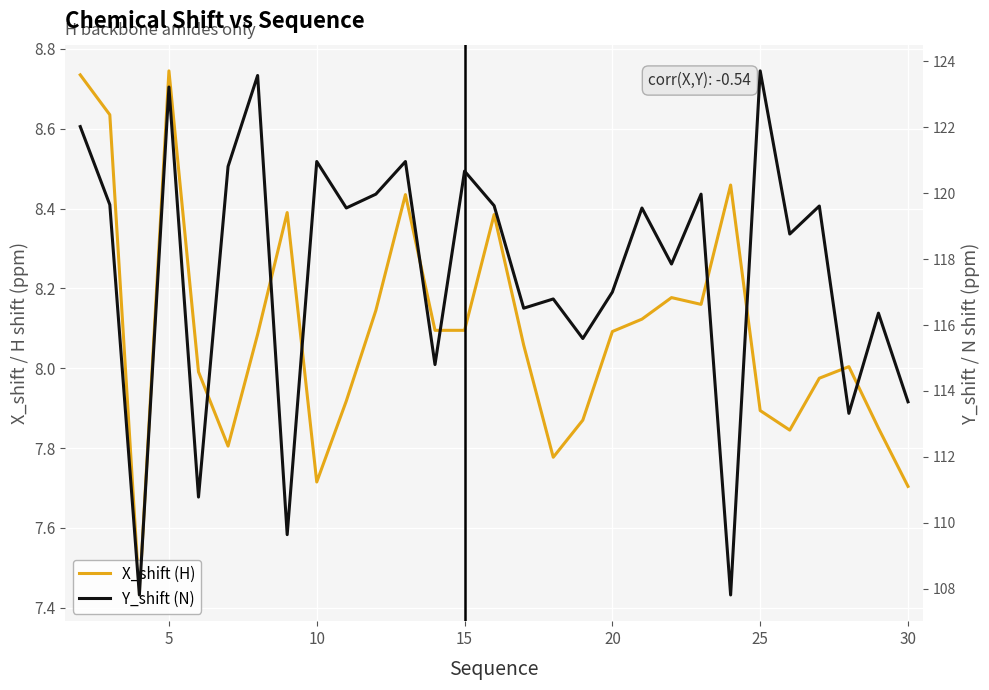

True or false: X_shift (H) has more than 2 interior local peaks.

True